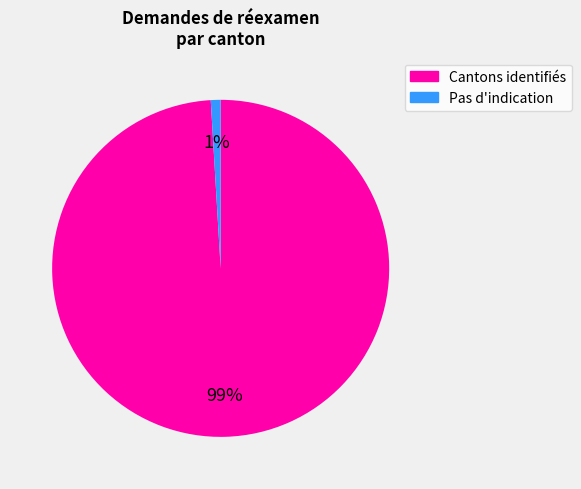

Count the number of slices in the pie.

2